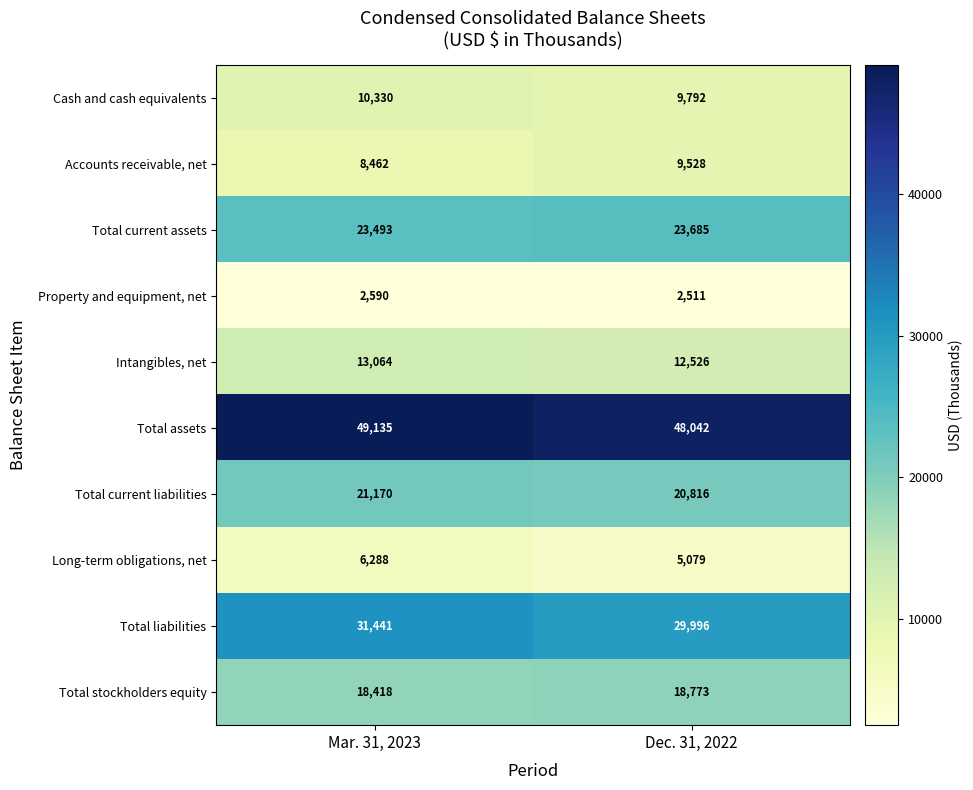

At how many categories does at least one series exceed 31497?

2